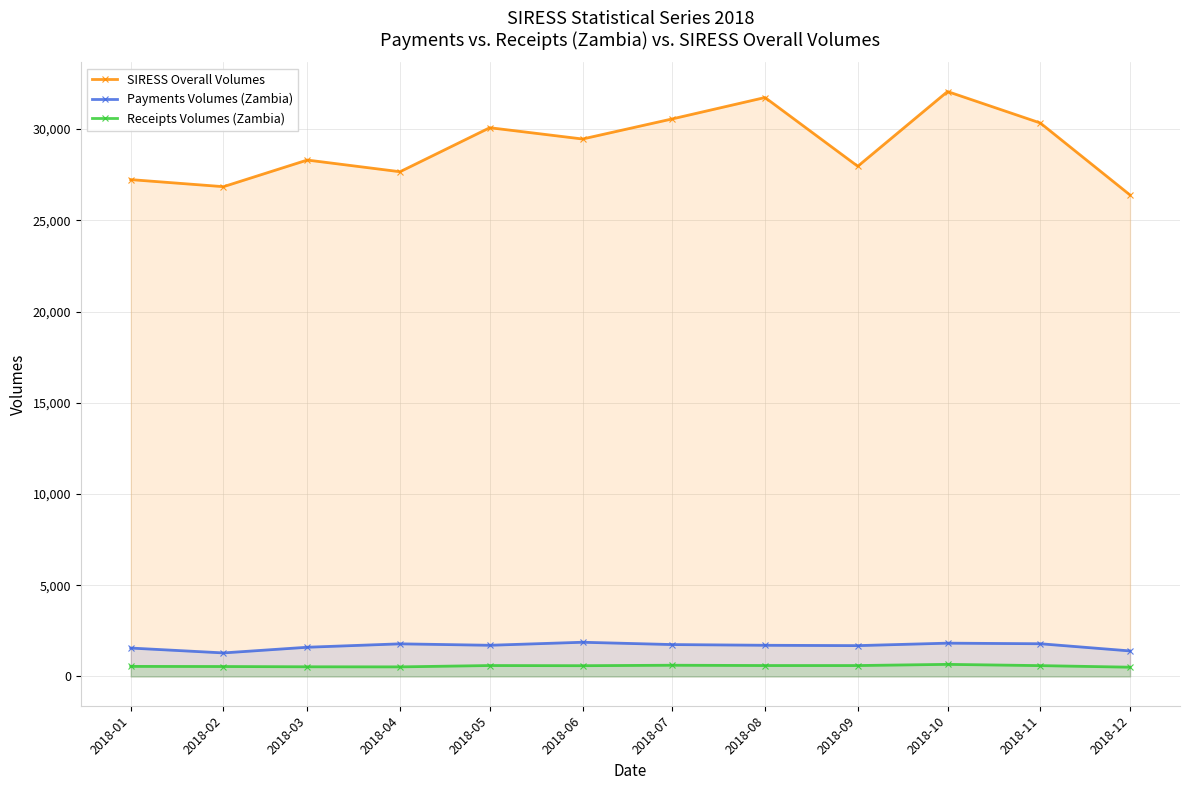

List the series in order of their peak value, highest first.

SIRESS Overall Volumes, Payments Volumes (Zambia), Receipts Volumes (Zambia)